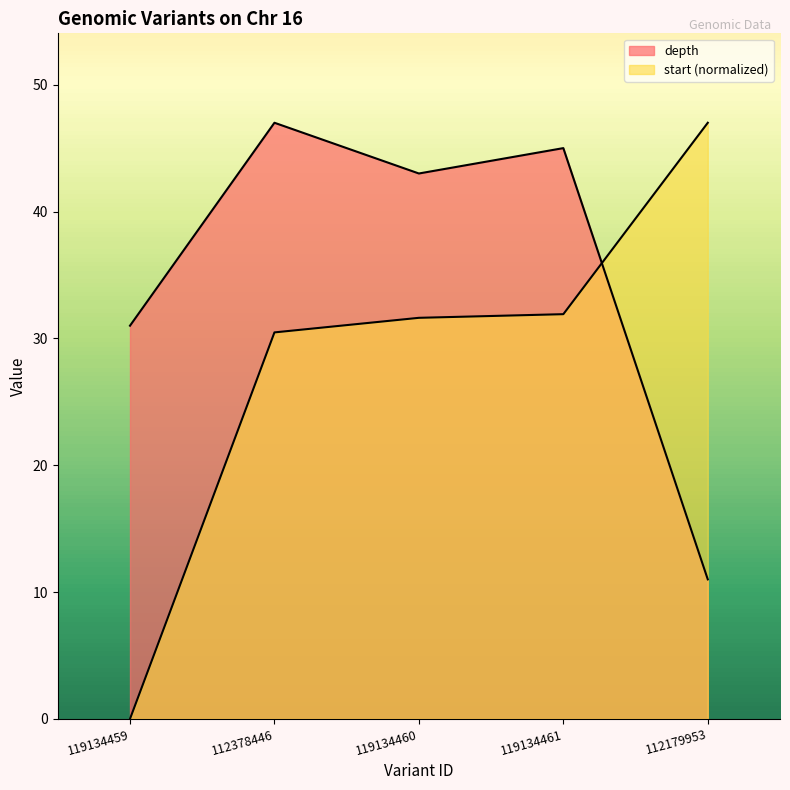

List the series in order of their overall mean, lowest first.

start, depth